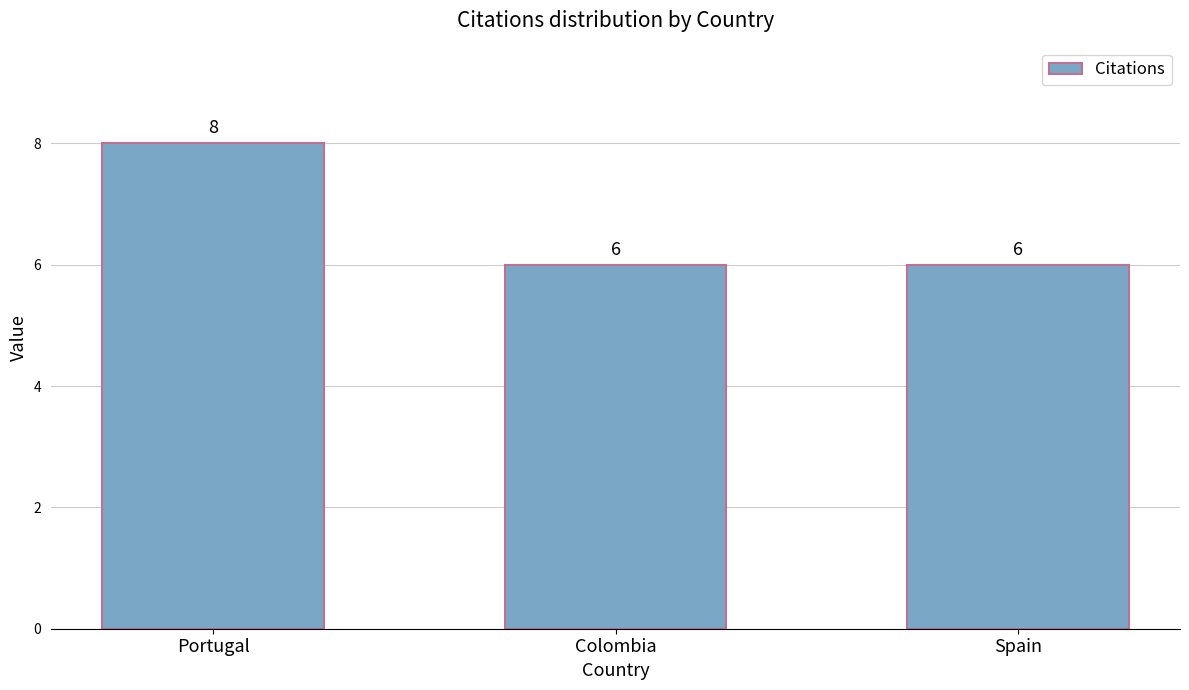

How many values are between 6 and 8?

3